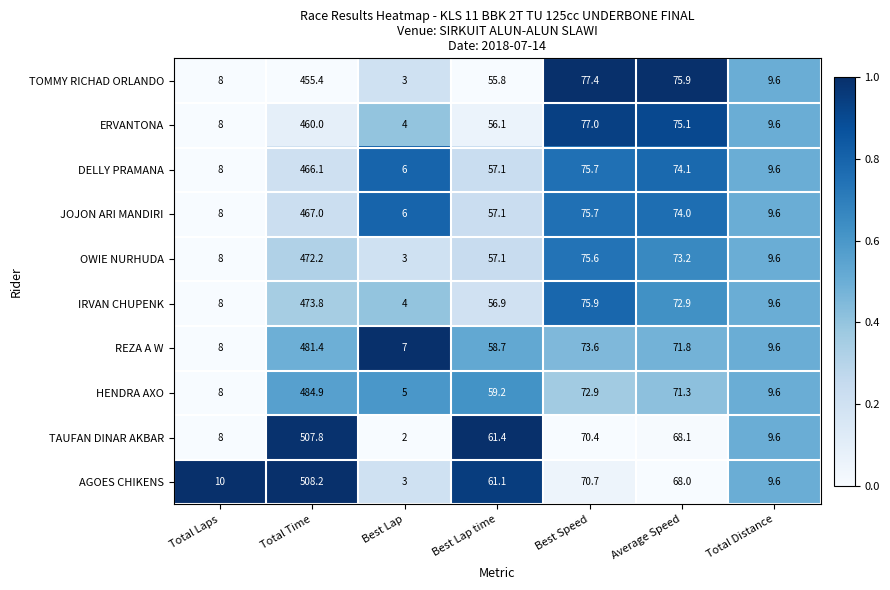

Where does the ERVANTONA series first go above 56?

Total Time